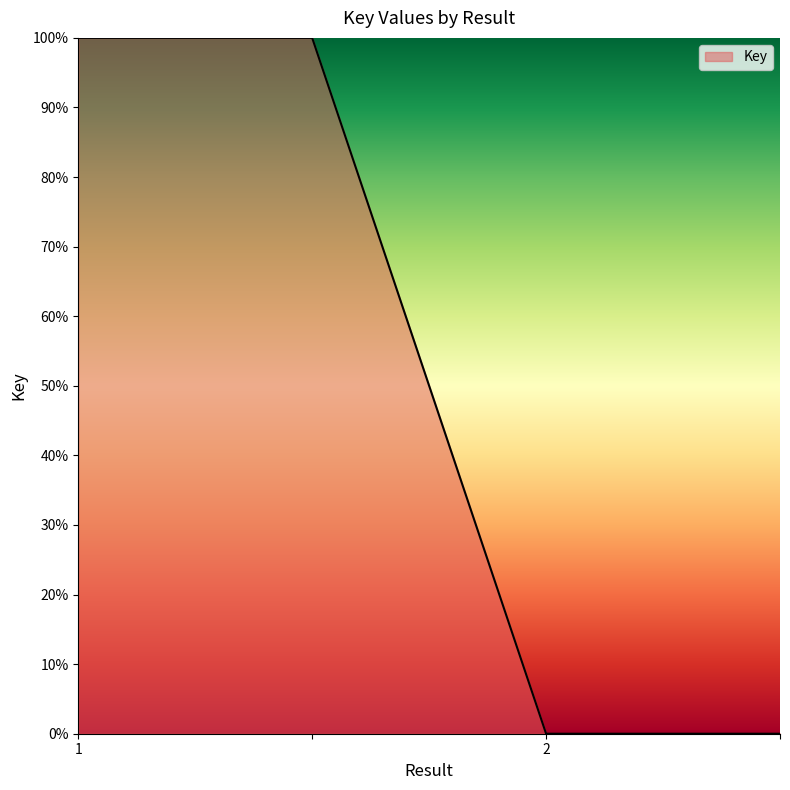

What is the maximum value shown in the chart?

100